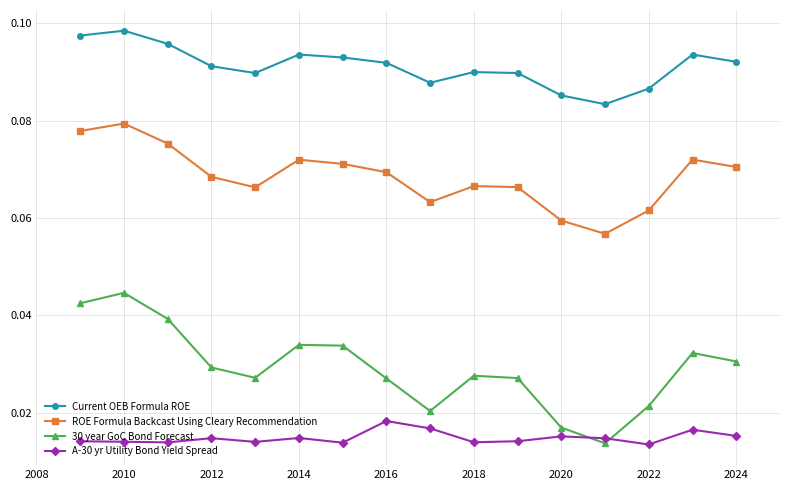

At how many categories does at least one series exceed 0?

16